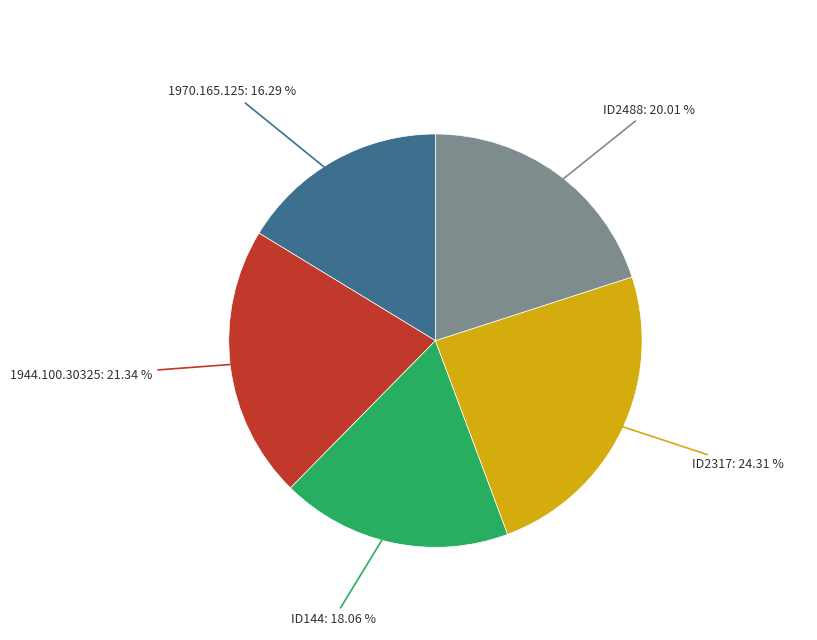

Is there a majority slice in this chart?

No